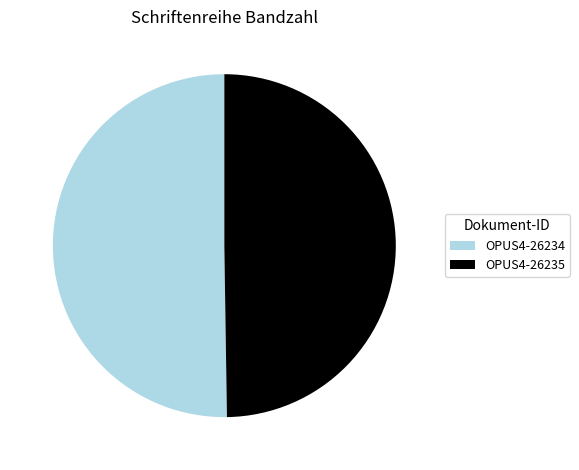

Do OPUS4-26235 and OPUS4-26234 together represent more than half of the pie?

Yes